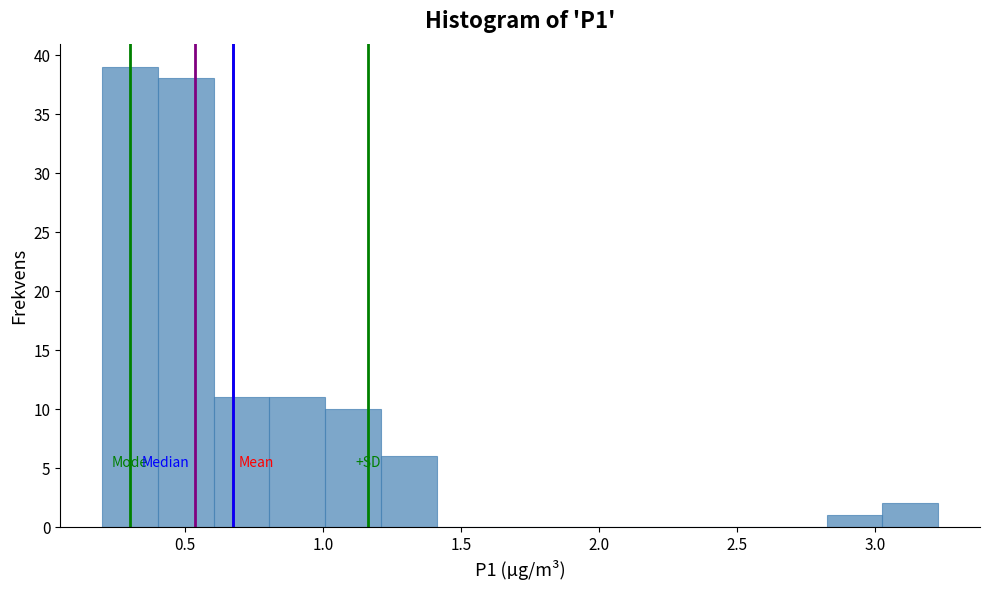

How tall is the bar that spans 0.40 to 0.60 on the x-axis? Neither the bar edges nor the heights are printed on the chart, so give them approximately, as read against the axes.

38